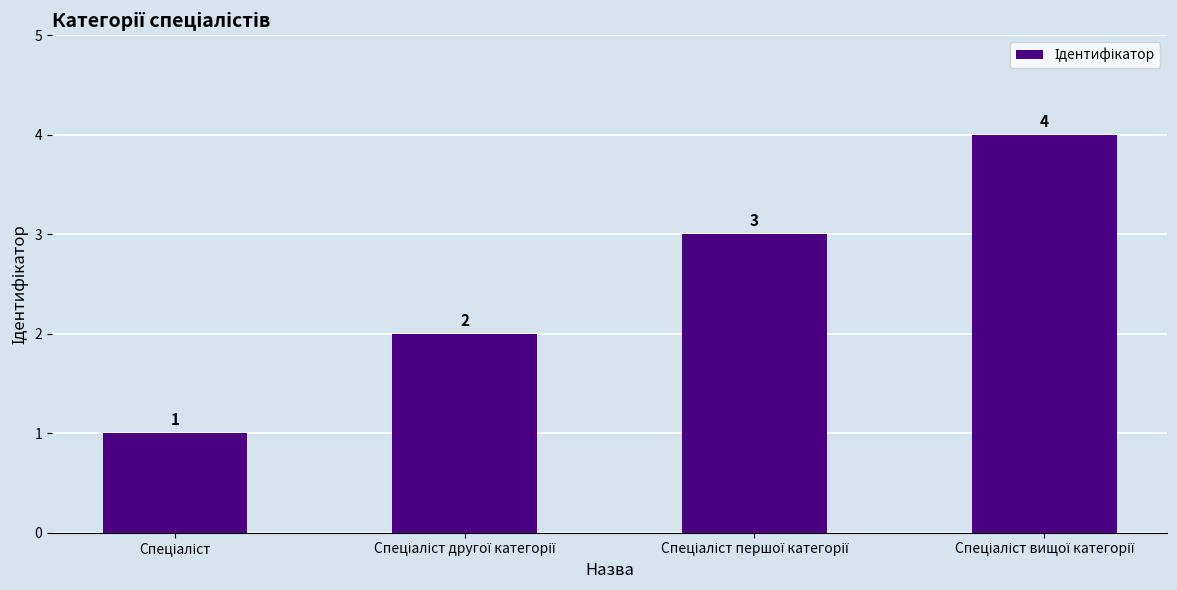

What is the greatest value displayed?

4